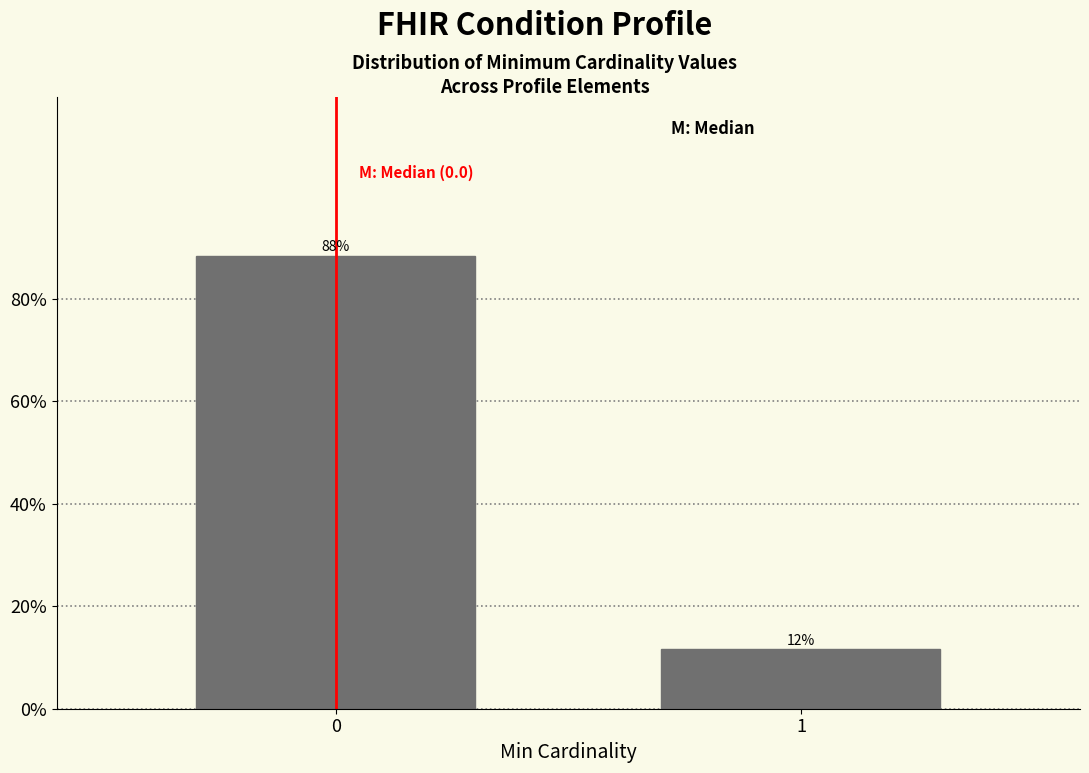

What is the value of the 2nd bar from the left?

11.6